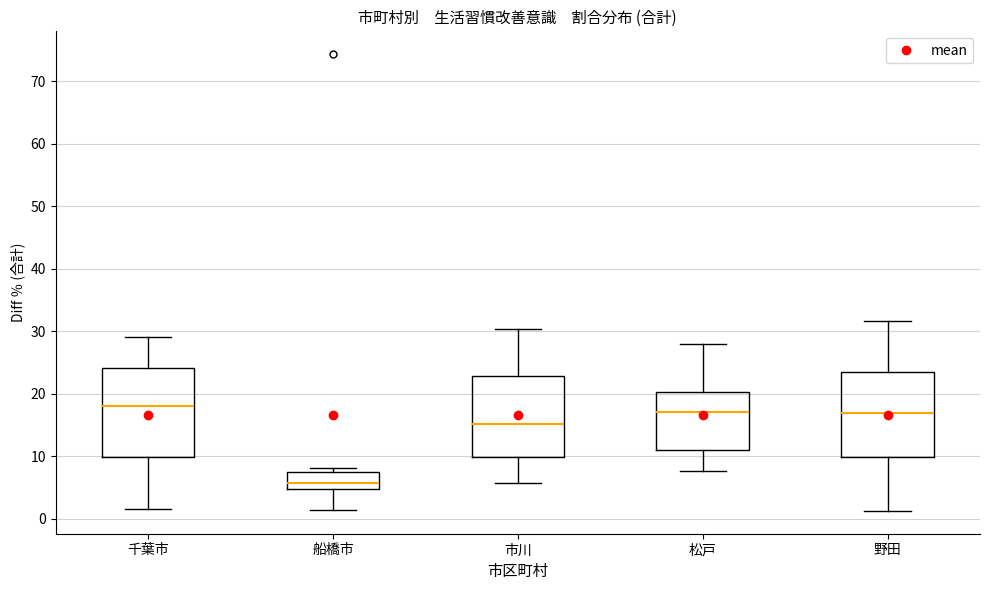

Reading left to right, transcribe this box plot: for each box, give where its median line is, the range the box spans, and where its two whiskers end, as read against the y-axis. The values are not printed on the chart, so give them approximately, as read against the axis.

千葉市: median 18, box 10 to 24, whiskers 2 to 29
船橋市: median 6, box 5 to 8, whiskers 1 to 8 (just above the box's upper edge)
市川: median 15, box 10 to 23, whiskers 6 to 30
松戸: median 17, box 11 to 20, whiskers 8 to 28
野田: median 17, box 10 to 24, whiskers 1 to 32